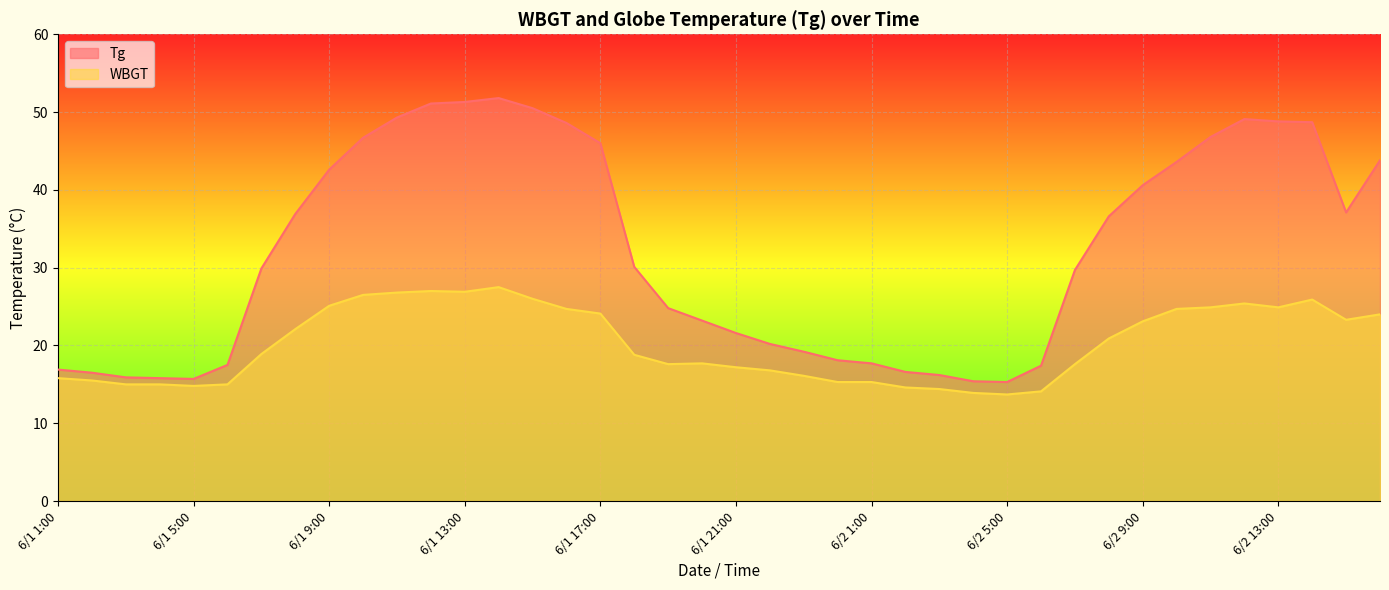

Reading left to right, transcribe all the data shown in this chart.

Tg: 16.9	16.5	15.9	15.8	15.7	17.5	29.9	36.9	42.6	46.7	49.3	51.1	51.3	51.8	50.5	48.6	46.0	30.1	24.8	23.2	21.6	20.2	19.2	18.1	17.7	16.6	16.2	15.4	15.3	17.4	29.7	36.6	40.6	43.6	46.8	49.1	48.8	48.7	37.1	43.8
WBGT: 15.8	15.5	15.0	15.0	14.8	15.0	18.9	22.1	25.1	26.5	26.8	27.0	26.9	27.5	26.0	24.7	24.1	18.8	17.6	17.7	17.2	16.8	16.1	15.3	15.3	14.6	14.4	13.9	13.7	14.1	17.6	20.9	23.1	24.7	24.9	25.4	24.9	25.9	23.3	24.0